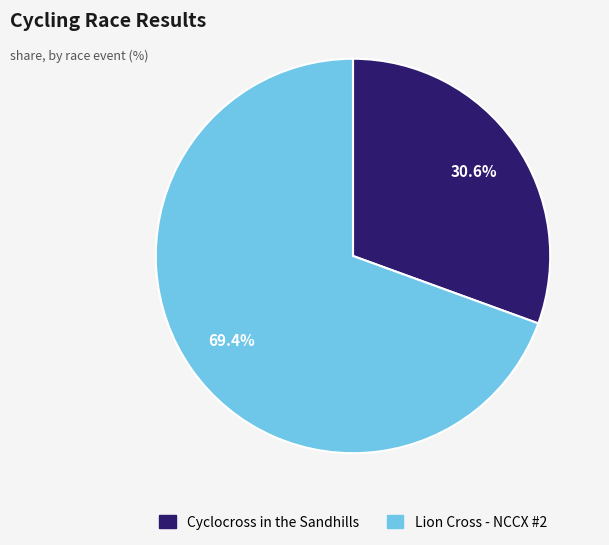

Rank the categories by value from highest to lowest.

Lion Cross - NCCX #2, Cyclocross in the Sandhills